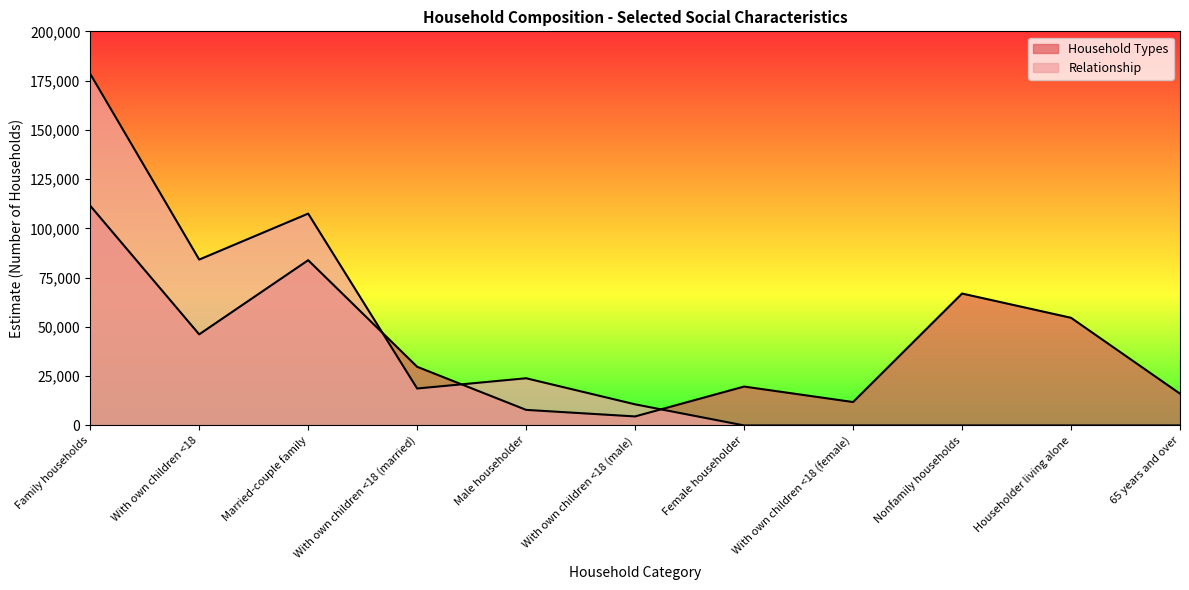

What is the label of the 11th point from the right?

Family households